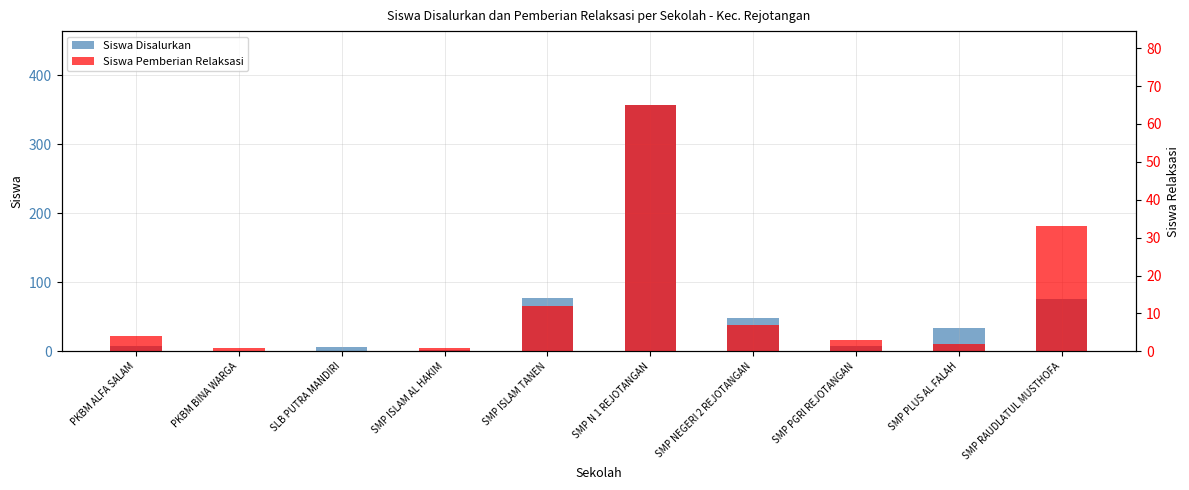

What is the label of the 10th bar from the right?

PKBM ALFA SALAM